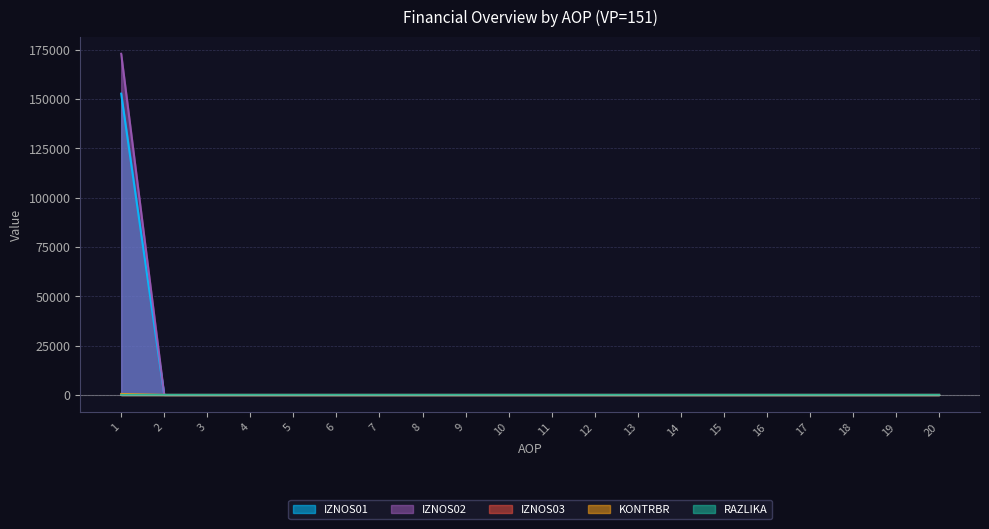

Rank the categories by RAZLIKA value from lowest to highest.

2, 3, 4, 5, 6, 7, 8, 9, 10, 11, 12, 13, 14, 15, 16, 17, 18, 19, 20, 1